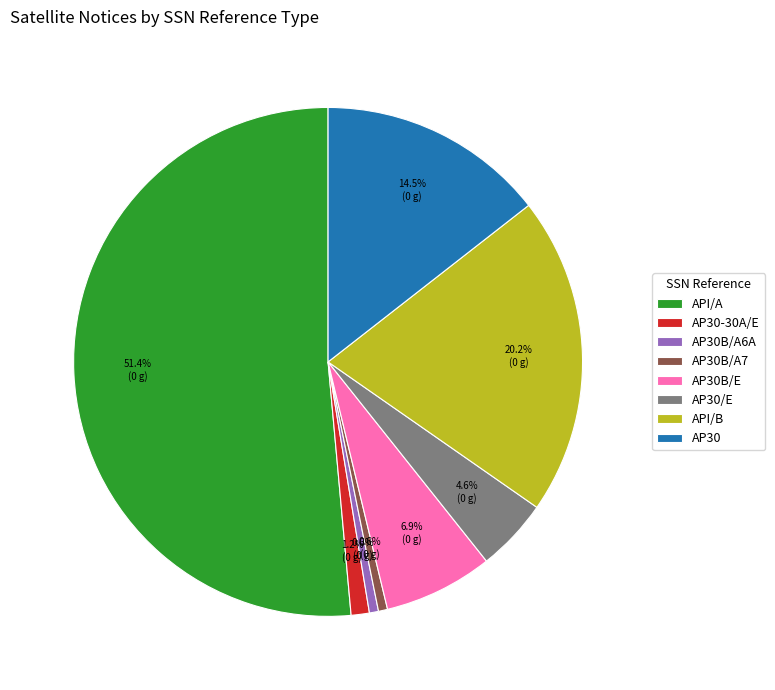

To the nearest percent, what is the difference between the largest and smallest slice percentages?

51%